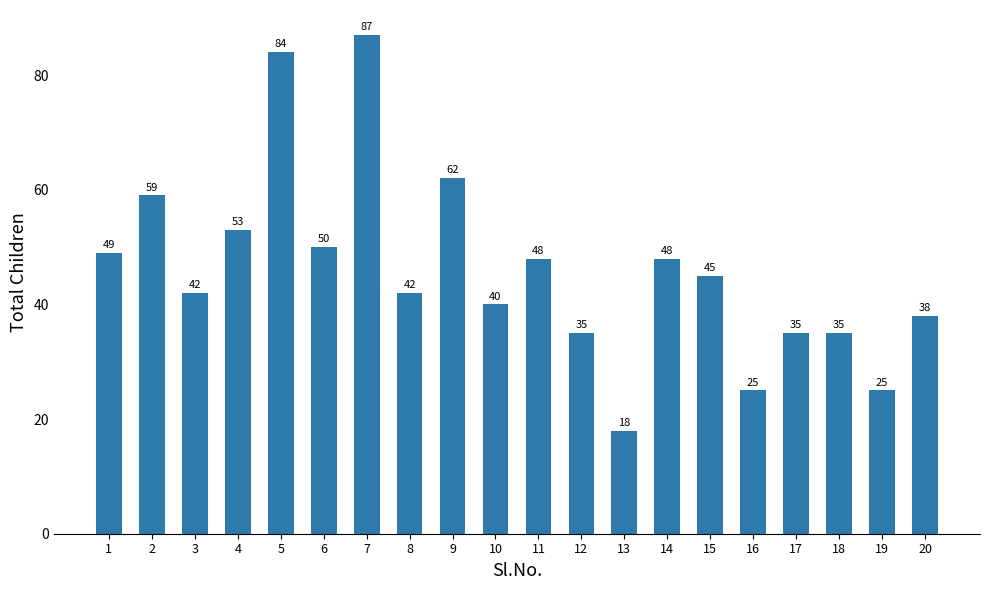

What is the sum of all values?

920